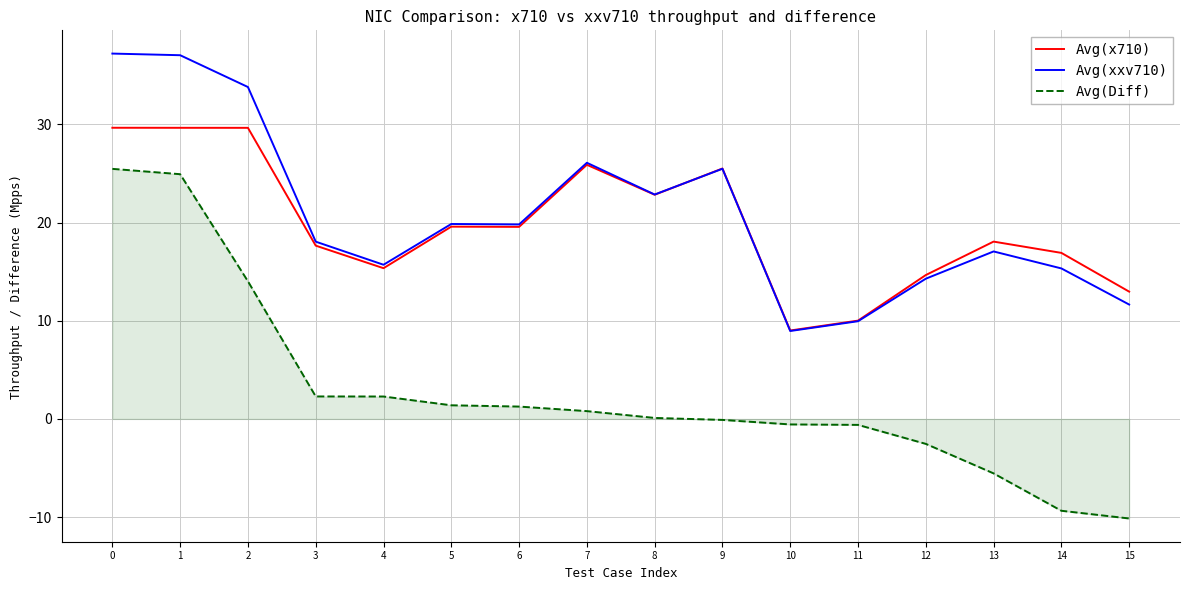

What is the difference between the Avg(x710) values at 6 and 12?

4.9